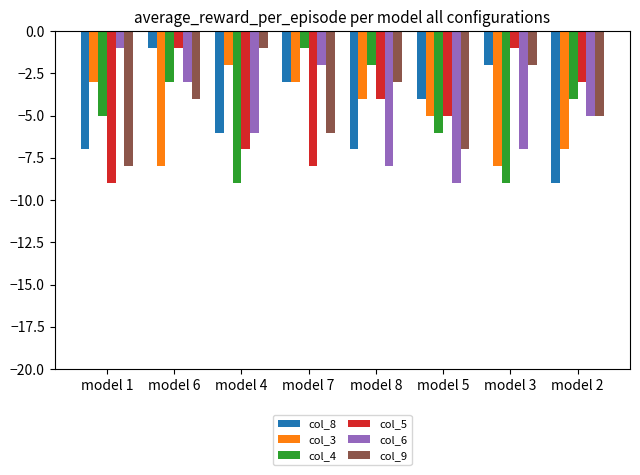

How many col_9 values are between -6 and -2?

5